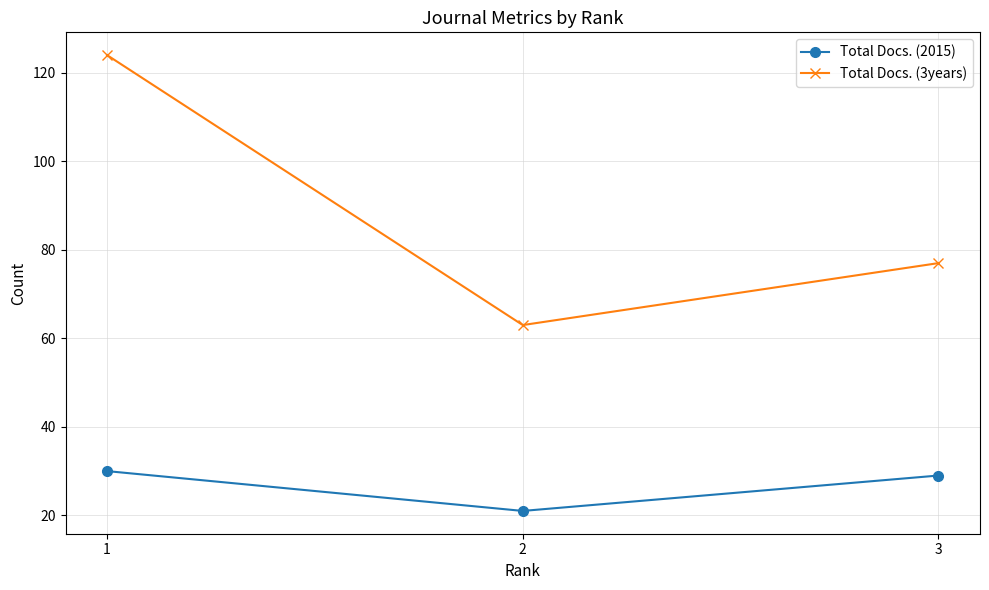

Count the number of data series in this chart.

2